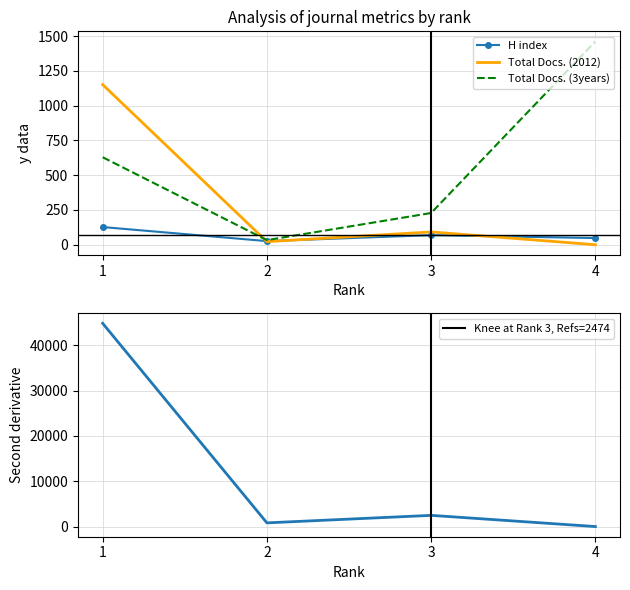

Where does the Total Refs. series first go above 2474?

1